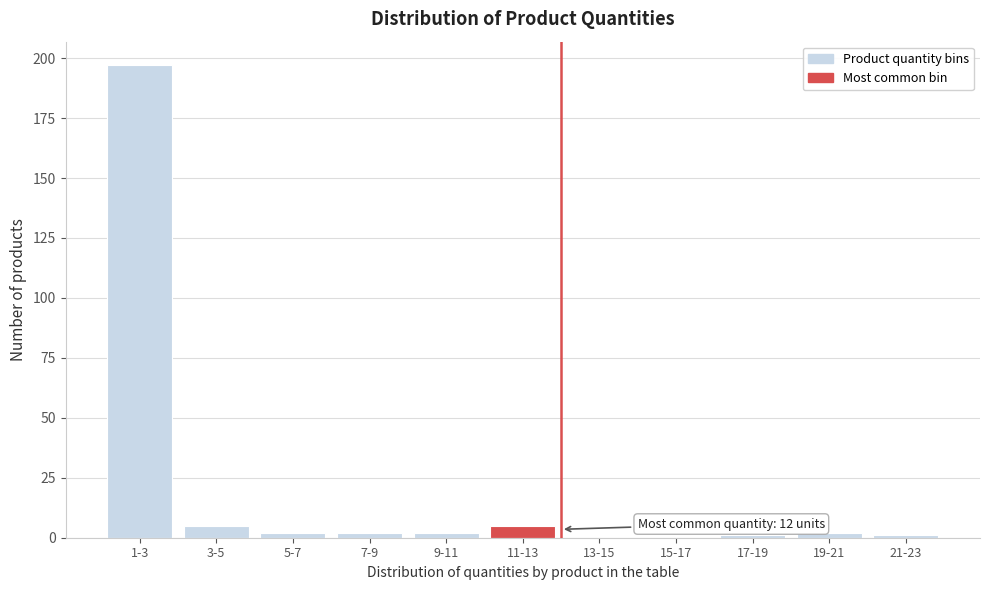

Reading left to right, what are all the values shown in this chart?

1-3=197	3-5=5	5-7=2	7-9=2	9-11=2	11-13=5	13-15=0	15-17=0	17-19=1	19-21=2	21-23=1